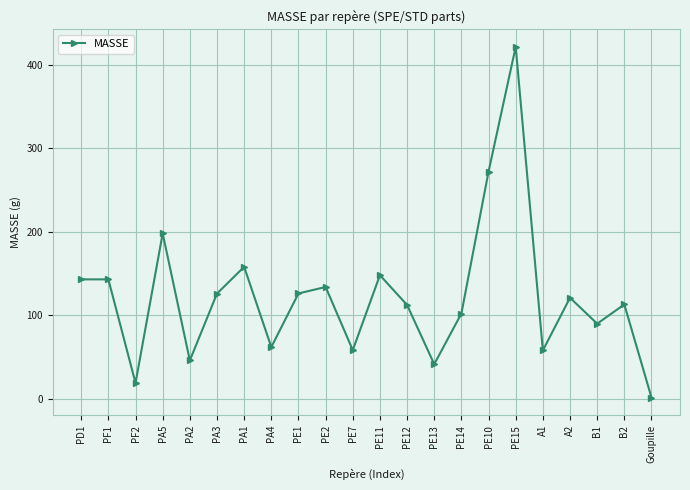

What is the maximum value shown in the chart?

421.2